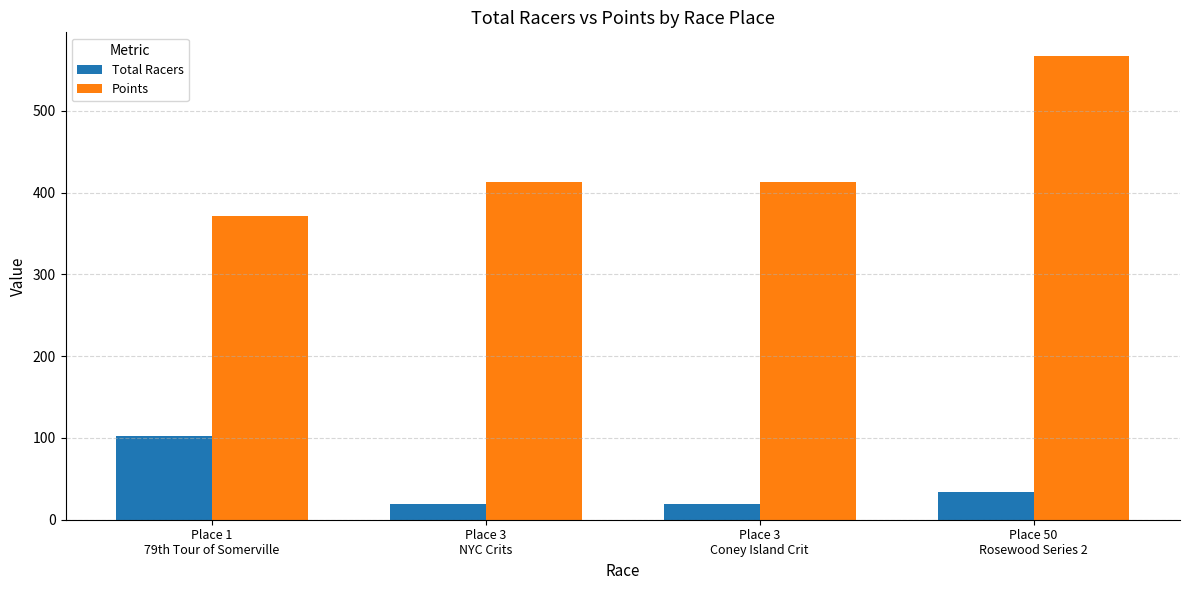

At Place 3
Coney Island Crit, list the series in order from smallest to largest.

Total Racers, Points